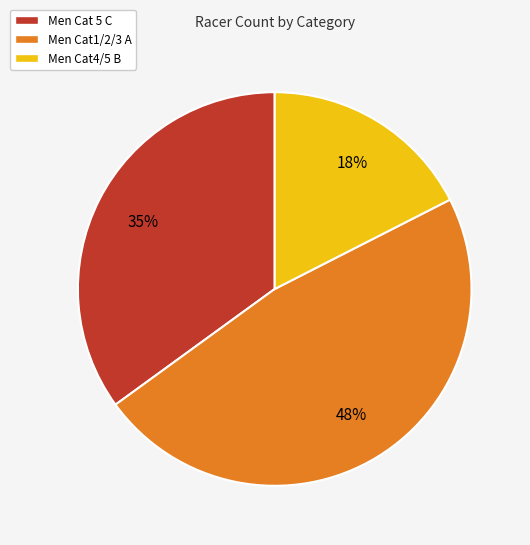

What is the largest slice in the pie chart?

Men Cat1/2/3 A